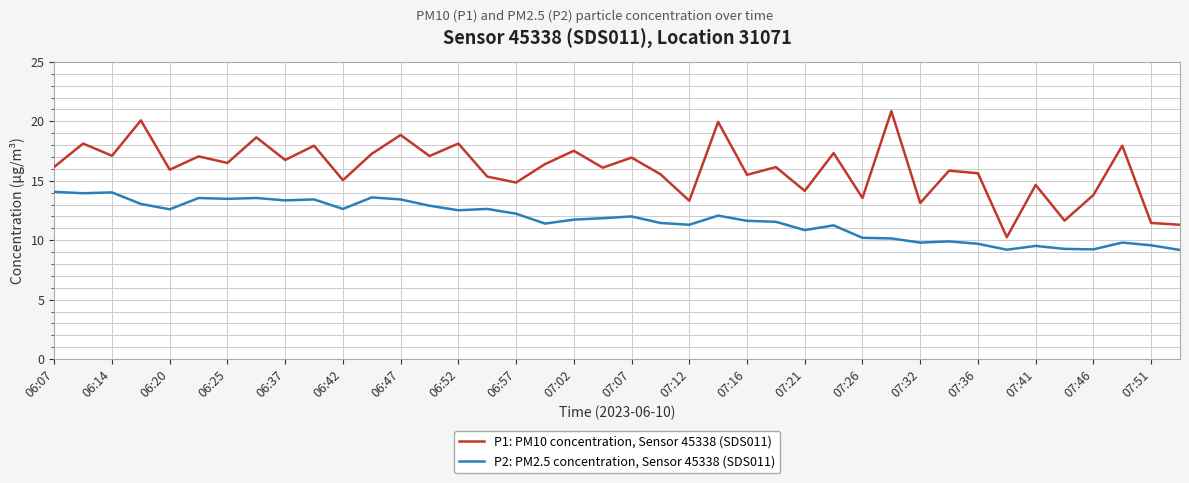

True or false: P1: PM10 concentration, Sensor 45338 (SDS011) has more than 0 points higher than both neighbors.

True